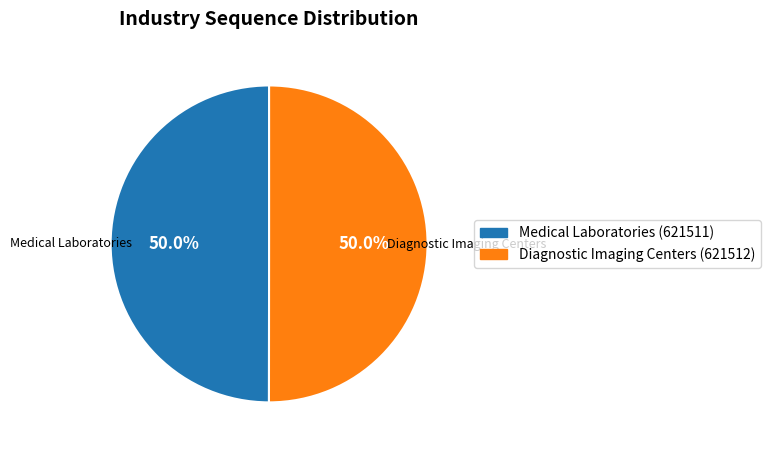

How many slices are in this pie chart?

2